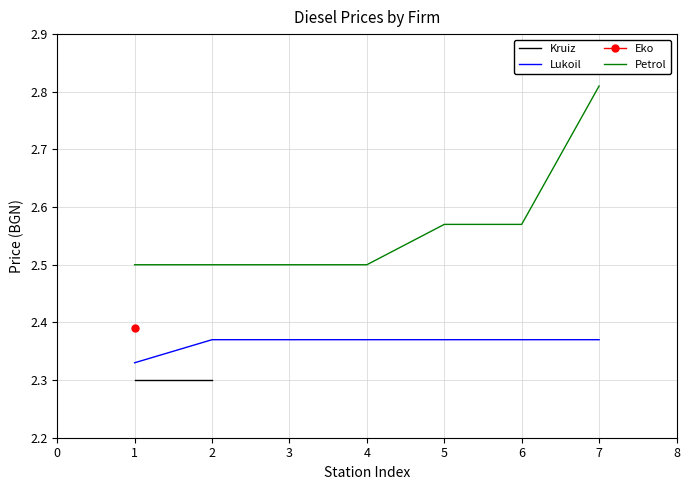

What is the average value of the Petrol series?

2.6